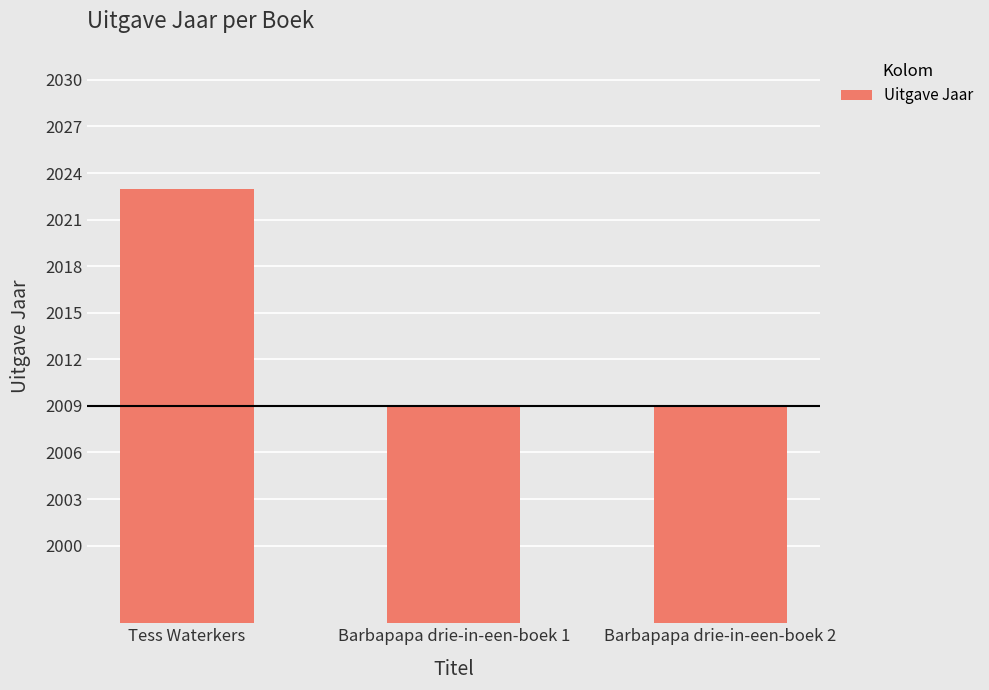

What is the approximate value at Tess Waterkers, to the nearest 5?

2025